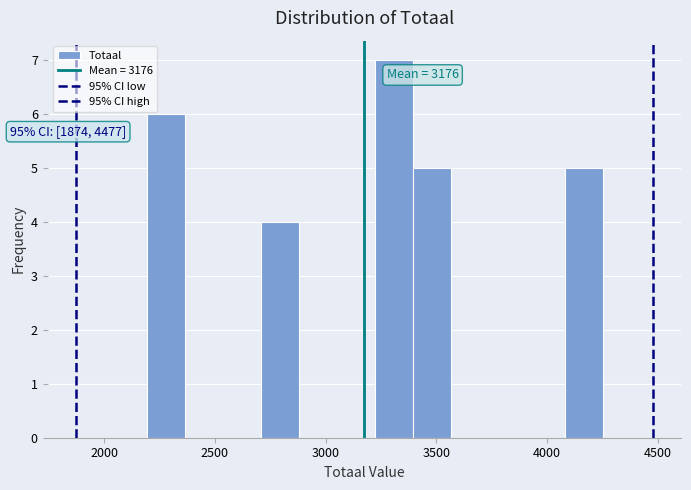

Around what value on the x-axis is the tallest bar? Give the approximate position of its centre, as read against the axis.

3300